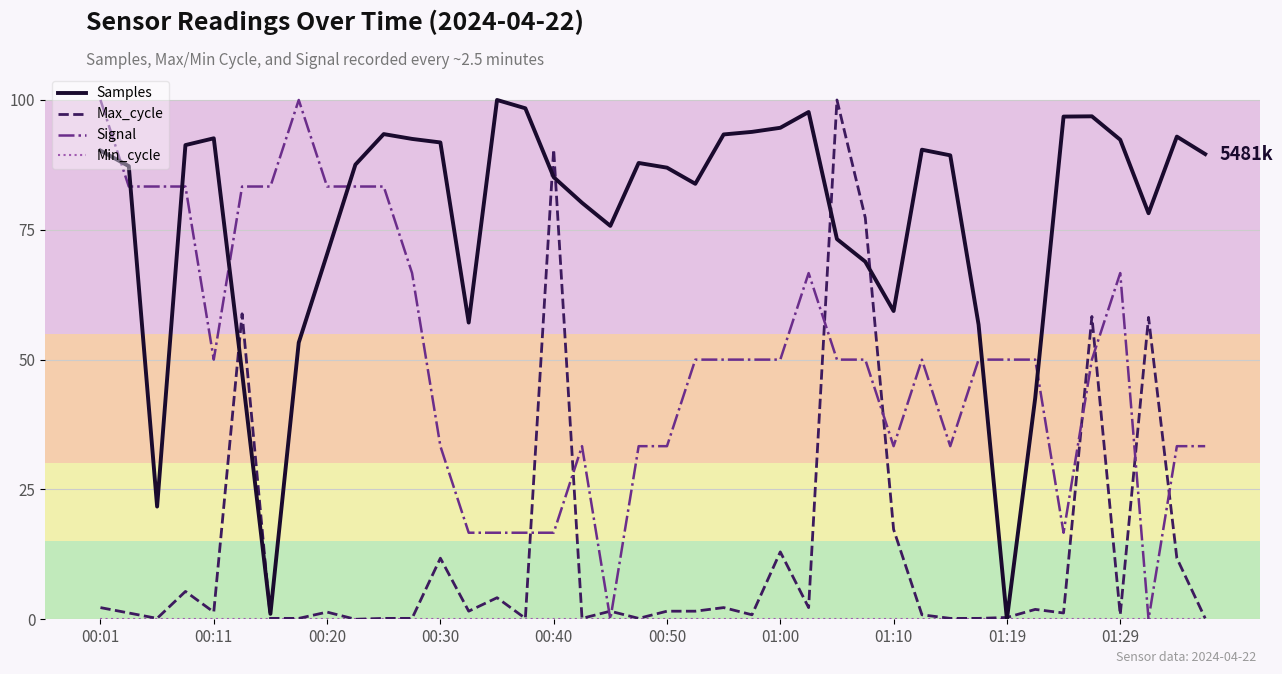

Which series has the largest total across all categories?

Samples